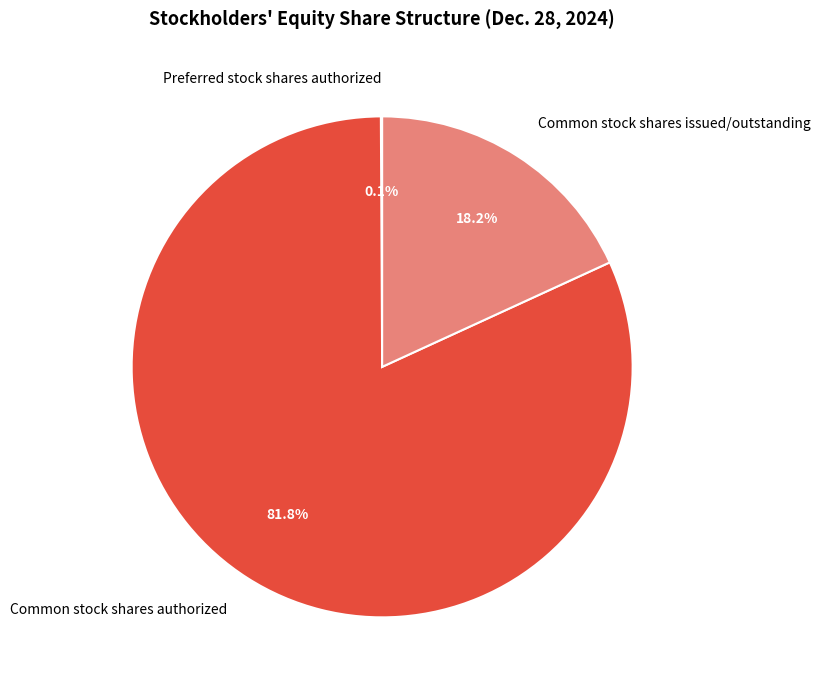

Does Common stock shares authorized represent more than half of the total?

Yes